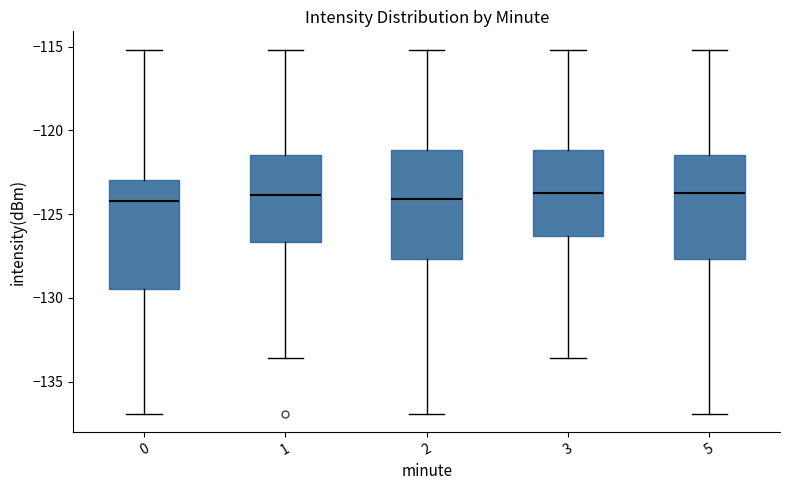

Reading left to right, read every box against the y-axis: the position of its median line, the range the box covers, and the ends of its whiskers. The values are not printed on the chart, so give them approximately, as read against the axis.

0: median -124.0, box -129.5 to -123.0, whiskers -137.0 to -115.0
1: median -124.0, box -126.5 to -121.5, whiskers -133.5 to -115.0
2: median -124.0, box -127.5 to -121.0, whiskers -137.0 to -115.0
3: median -123.5, box -126.5 to -121.0, whiskers -133.5 to -115.0
5: median -123.5, box -127.5 to -121.5, whiskers -137.0 to -115.0